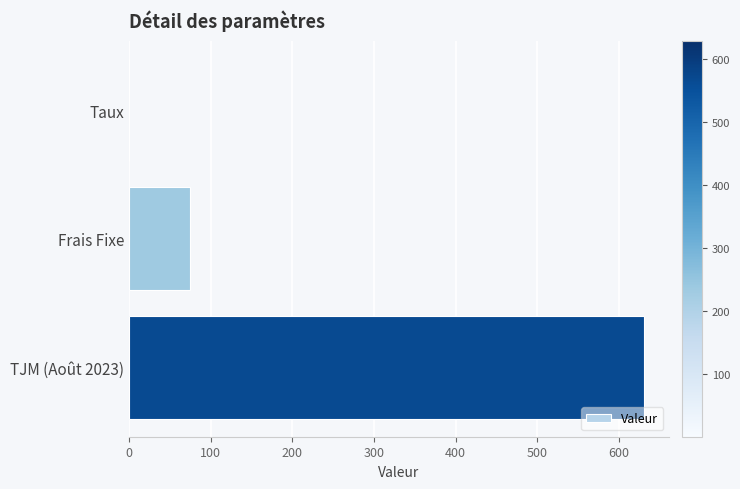

The value at Frais Fixe is 75.0. True or false?

True